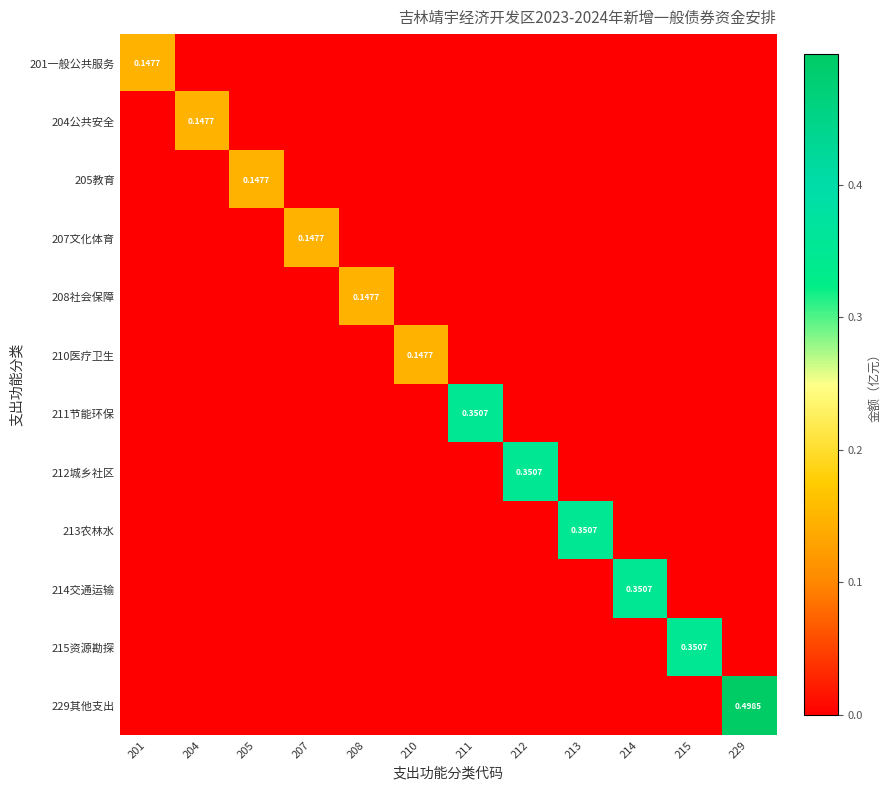

What is the maximum value for 204公共安全?

0.1